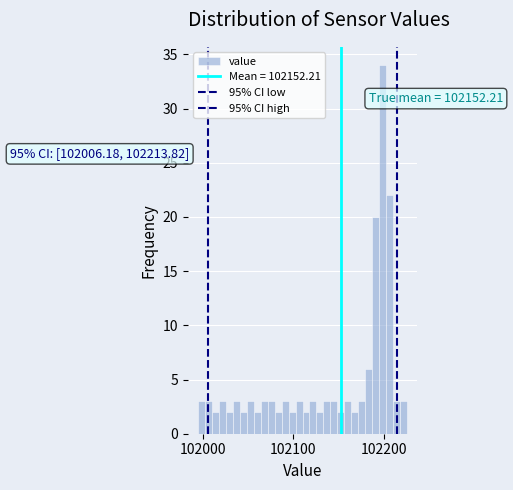

Around what value on the x-axis is the tallest bar? Give the approximate position of its centre, as read against the axis.

102200